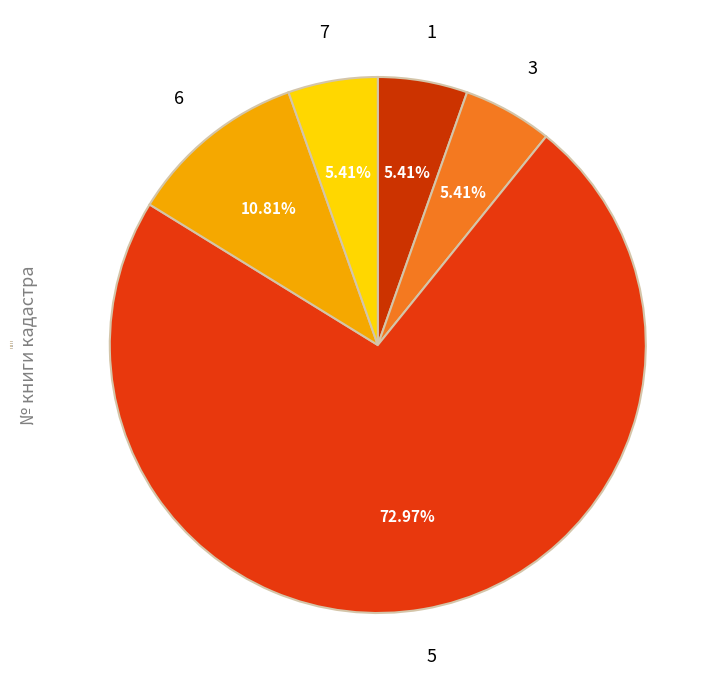

To the nearest percent, what is the difference between the 7 and 3 slice percentages?

0%